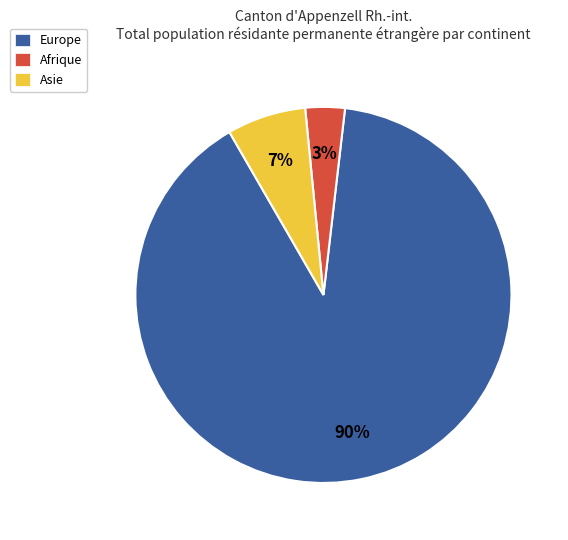

To the nearest percent, what percentage of the pie is Europe?

90%